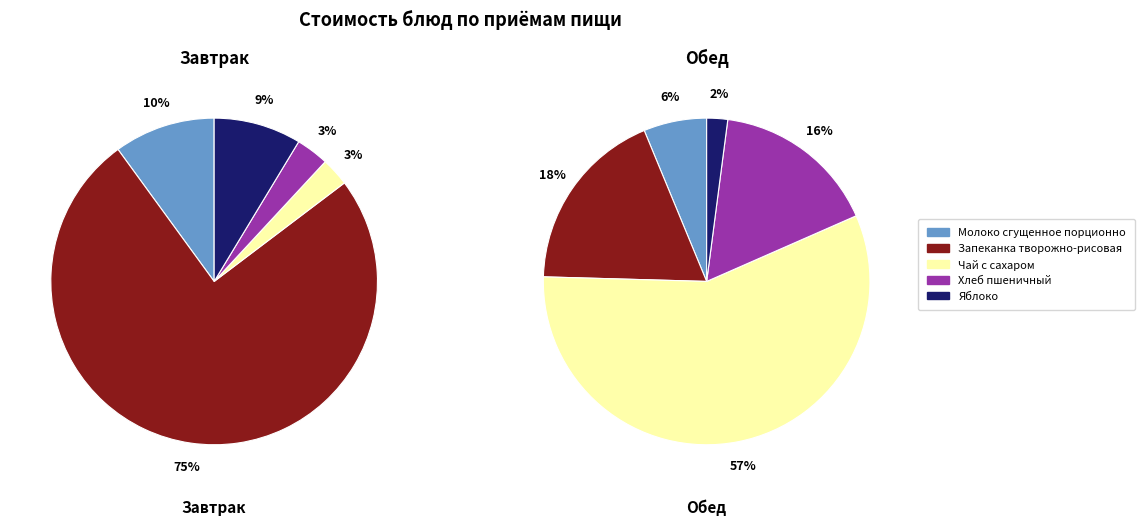

Is it true that Молоко сгущенное порционно is 19% of the pie?

False